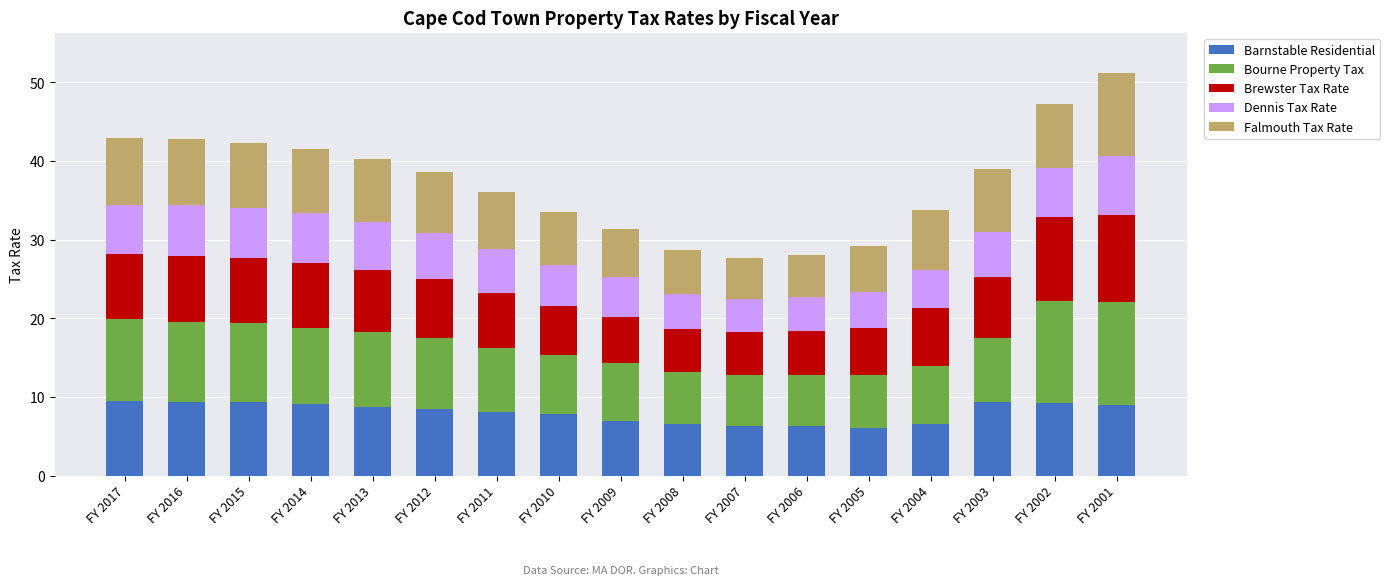

What is the total value across all series at FY 2008?

28.7